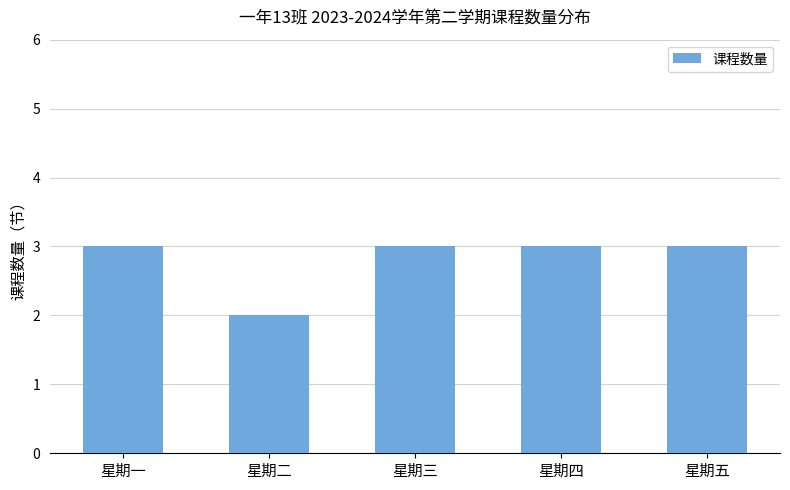

How many distinct data groups are displayed?

1